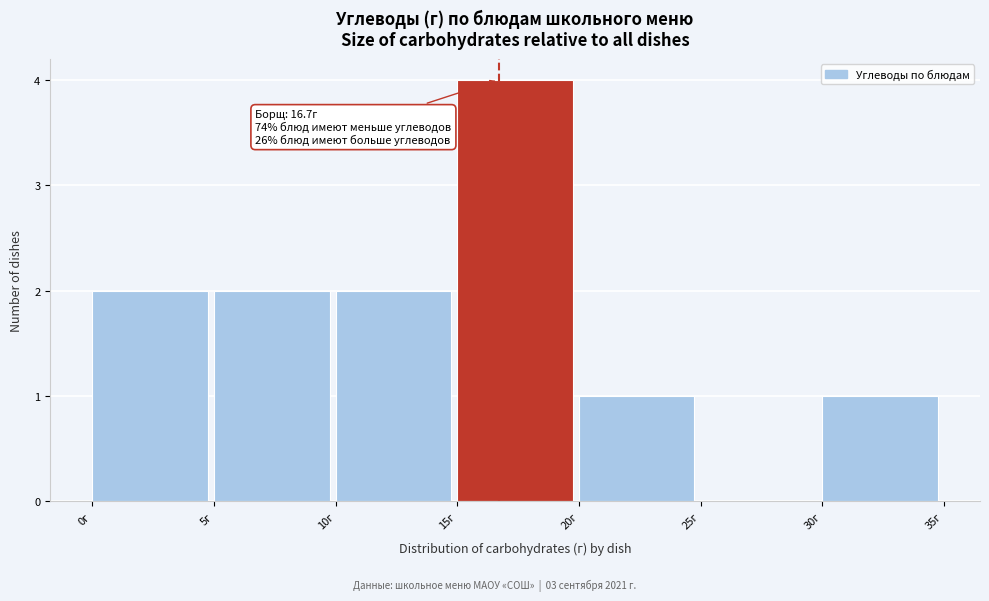

Over which range of the x-axis is the bar tallest?

15 to 20